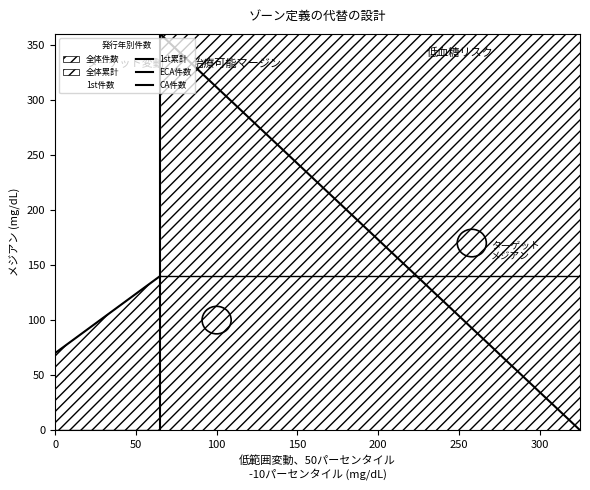

Which series has the widest spread of values?

ECA件数